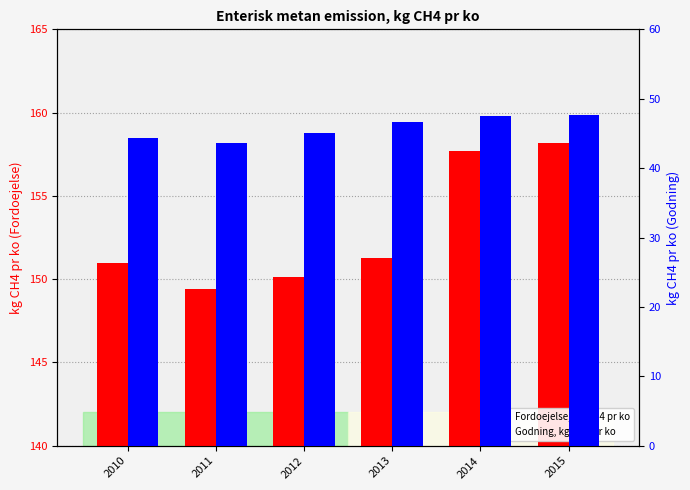

What is the lowest value of the Godning, kg CH4 pr ko series?

43.7